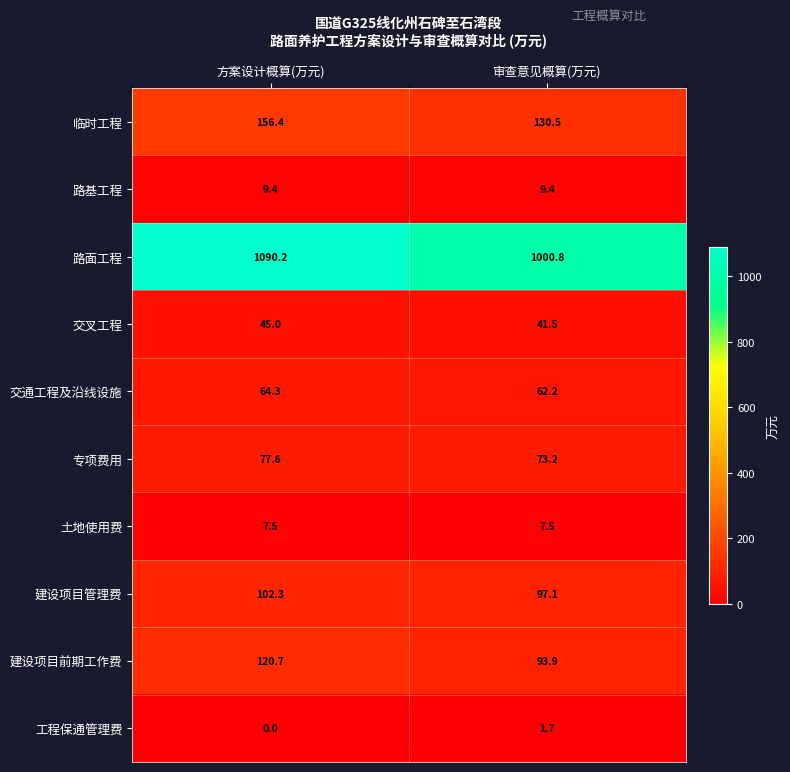

Is the value of 建设项目前期工作费 at 审查意见概算(万元) greater than the value of 交叉工程 at 方案设计概算(万元)?

Yes